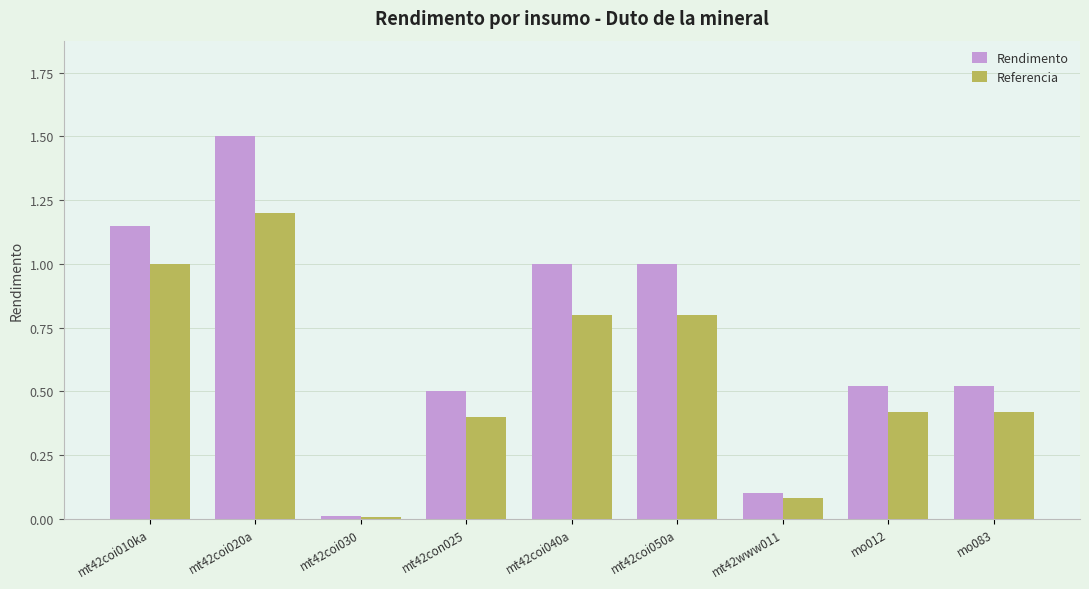

The value of Referencia at mt42coi050a is 0.8. True or false?

True